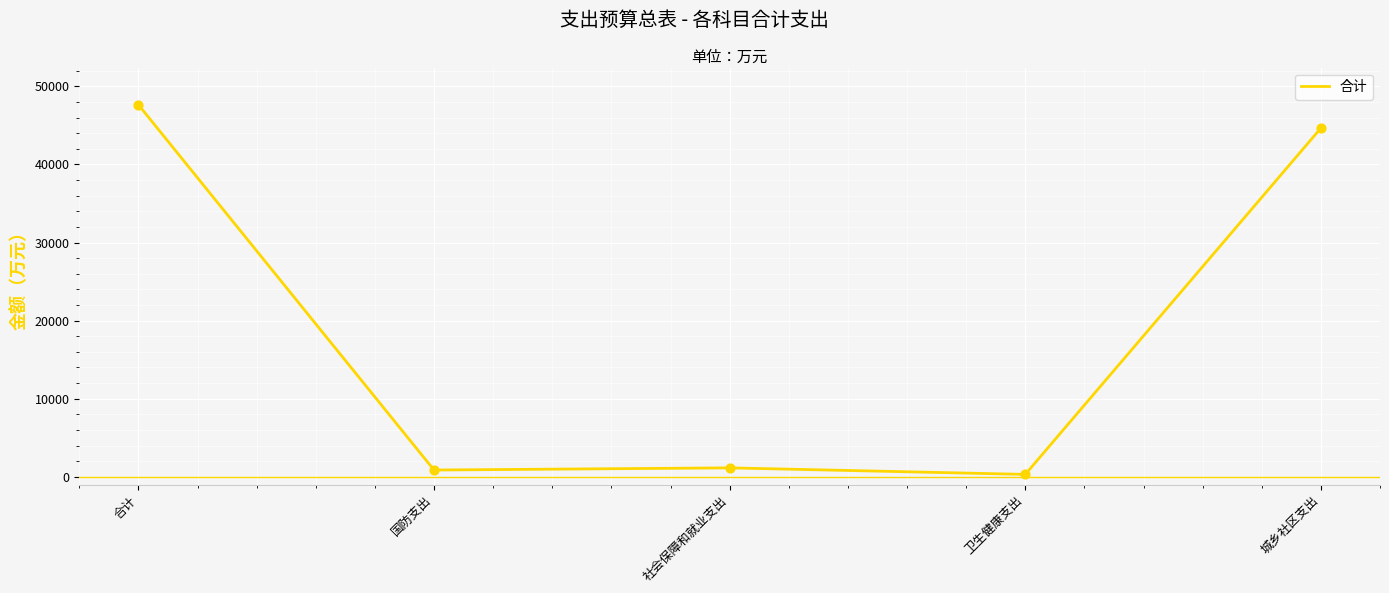

What is the change in value from 国防支出 to 卫生健康支出?

-558.6